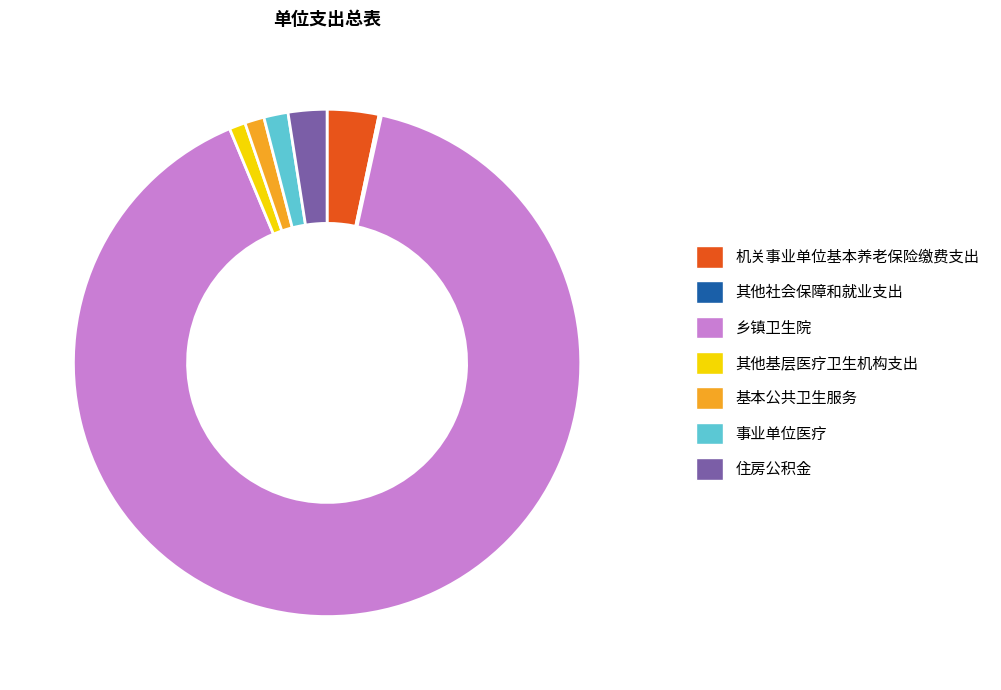

Is it true that 其他基层医疗卫生机构支出 is 11% of the pie?

False